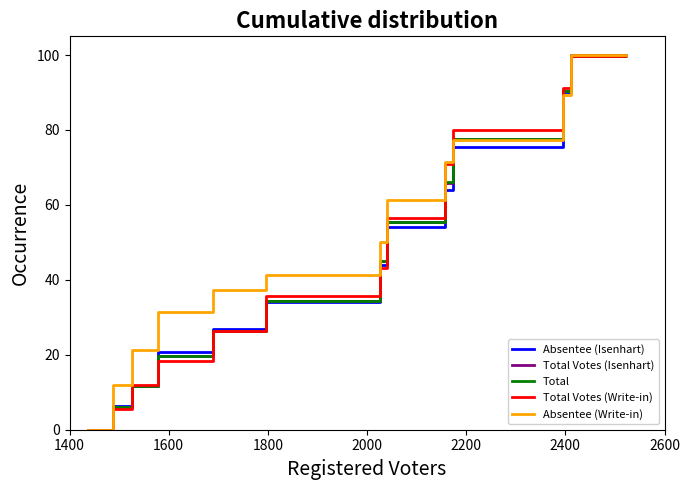

What is the greatest value displayed?

100.0